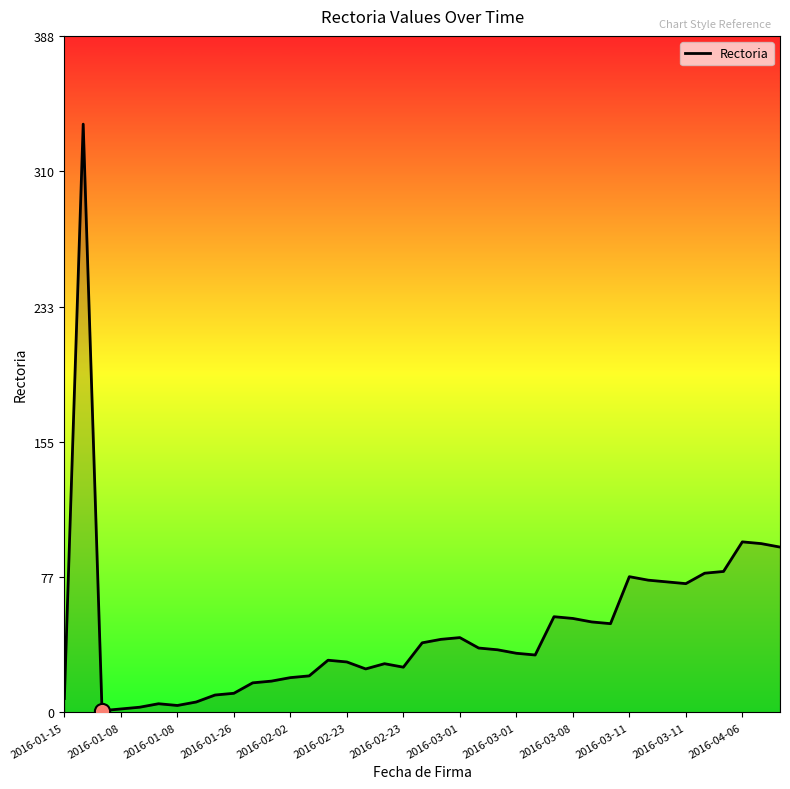

What is the maximum value shown in the chart?

338